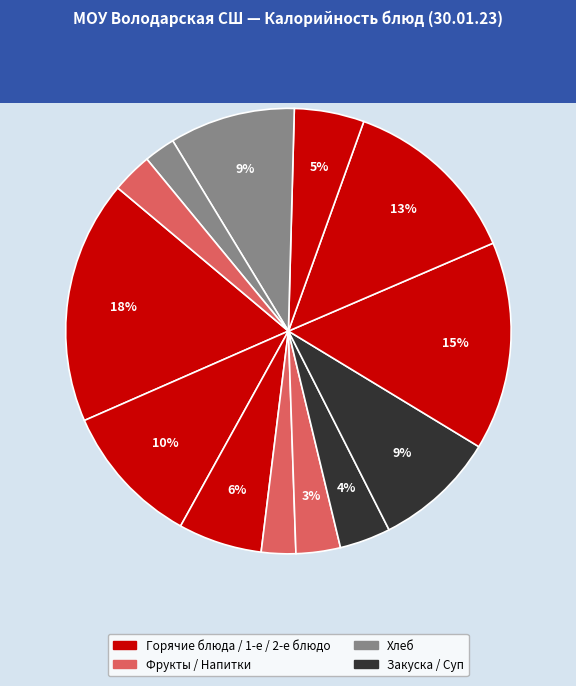

Which slice is the largest?

Каша пшенная молочная с маслом сливочн.